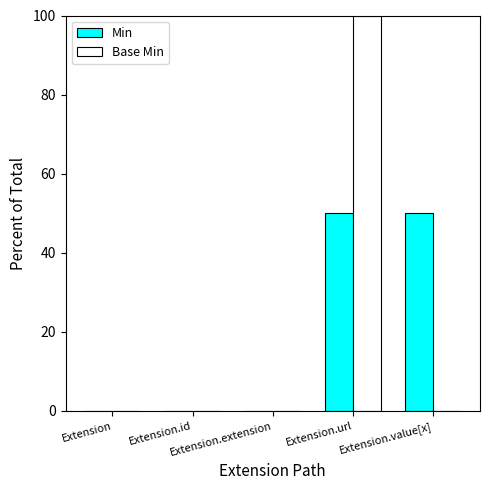

Does the chart contain stacked bars?

No